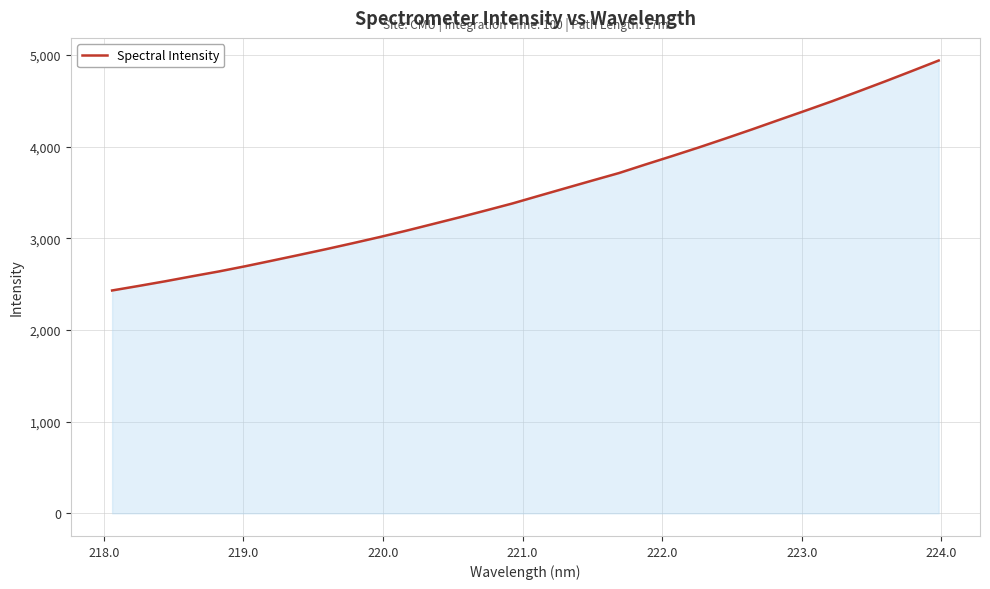

What is the smallest value displayed?

2431.1